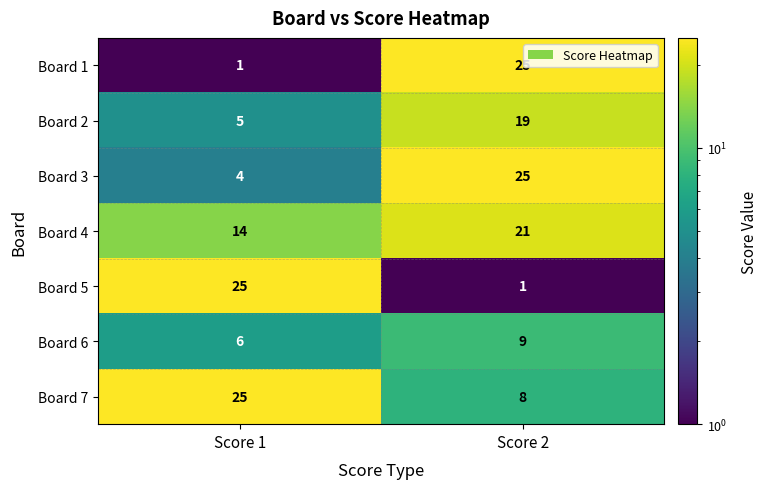

The value of Board 6 at Score 1 is 8. True or false?

False